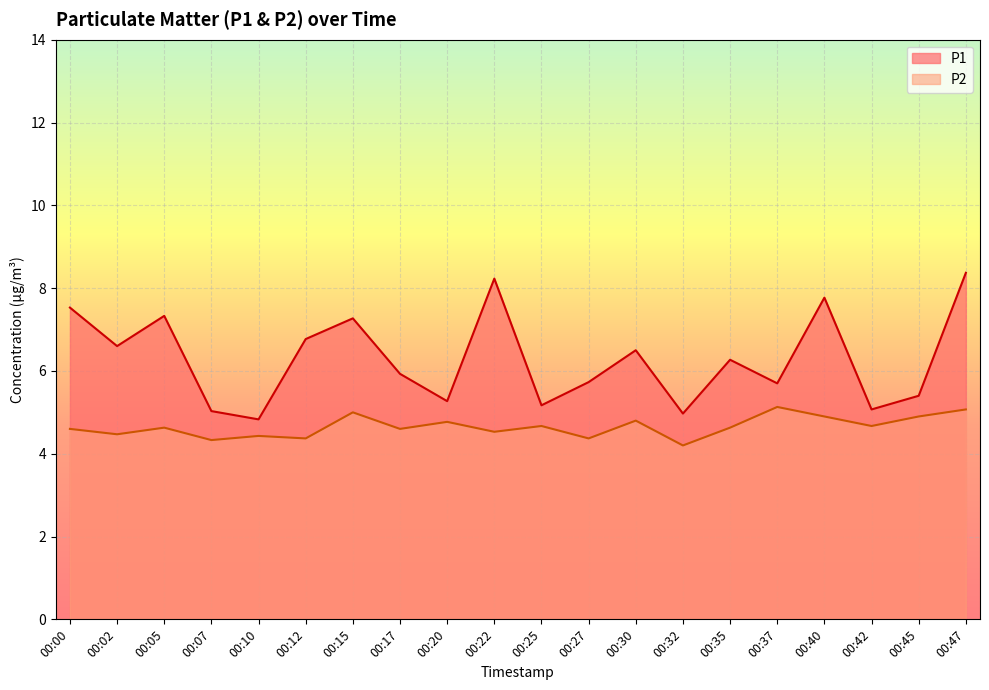

Reading right to left, transcribe all the data shown in this chart.

P1: 8.4	5.4	5.1	7.8	5.7	6.3	5.0	6.5	5.7	5.2	8.2	5.3	5.9	7.3	6.8	4.8	5.0	7.3	6.6	7.5
P2: 5.1	4.9	4.7	4.9	5.1	4.6	4.2	4.8	4.4	4.7	4.5	4.8	4.6	5.0	4.4	4.4	4.3	4.6	4.5	4.6